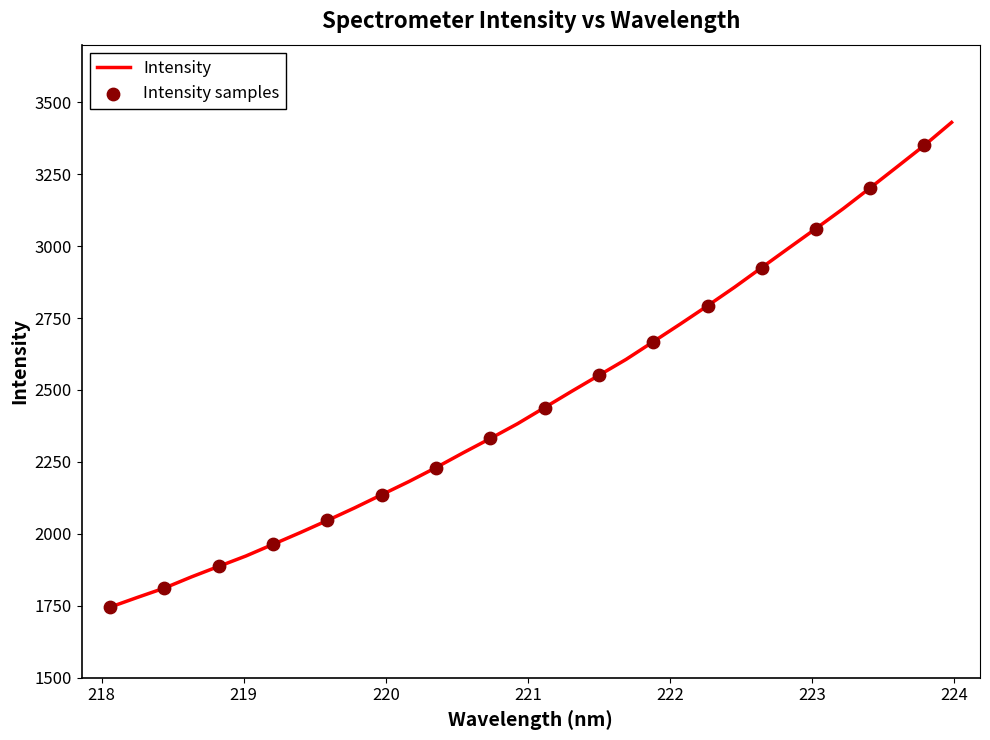

What is the maximum value shown in the chart?

3429.8